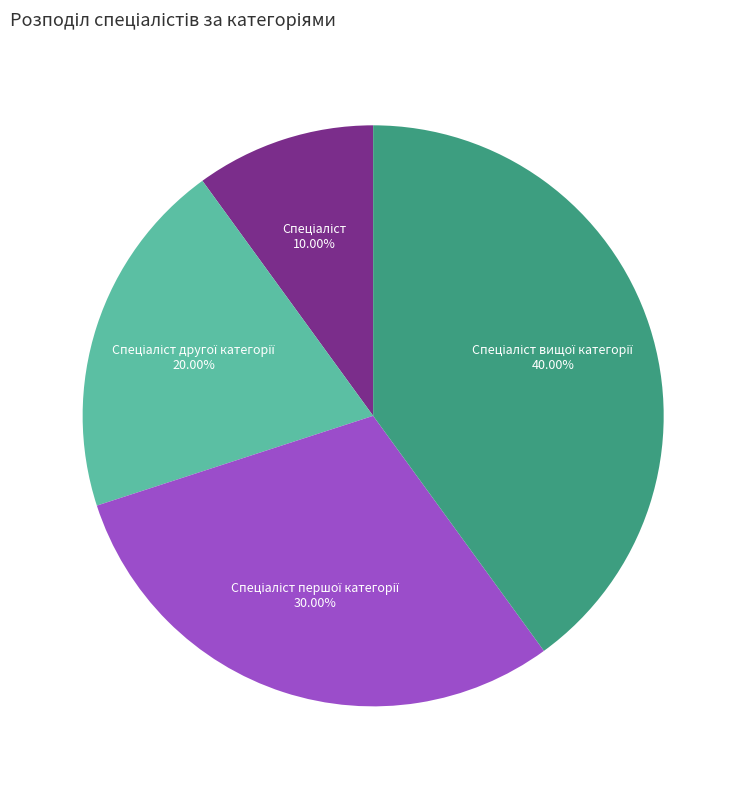

Is there a majority slice in this chart?

No